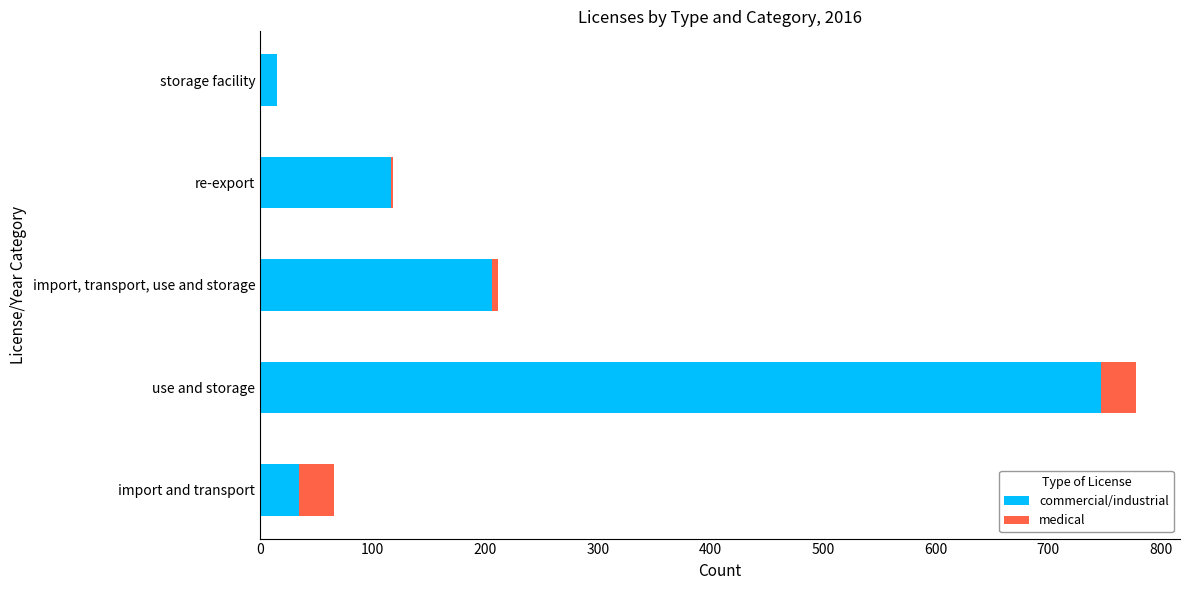

How many distinct data groups are displayed?

2